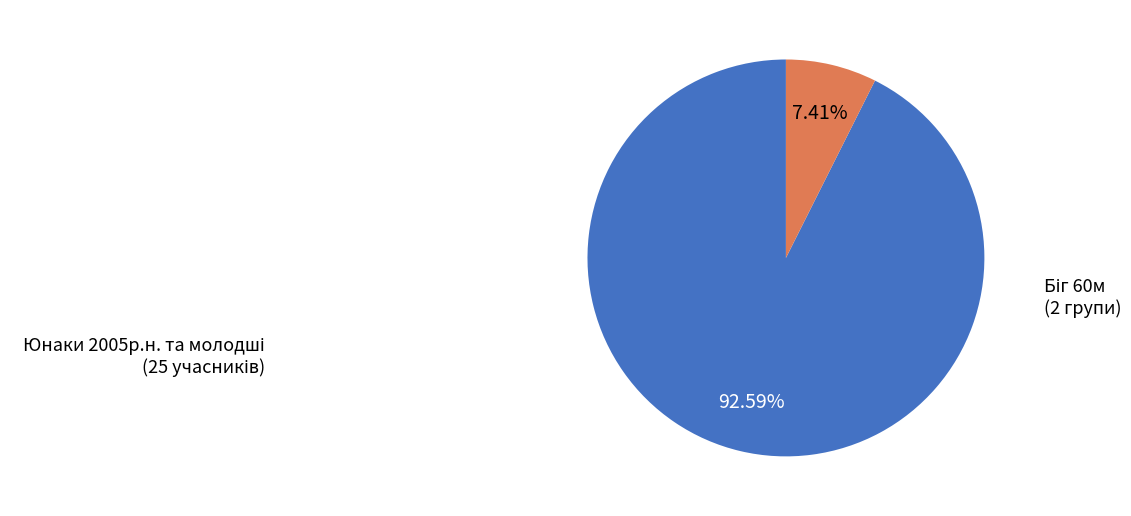

Does any single category account for the majority?

Yes